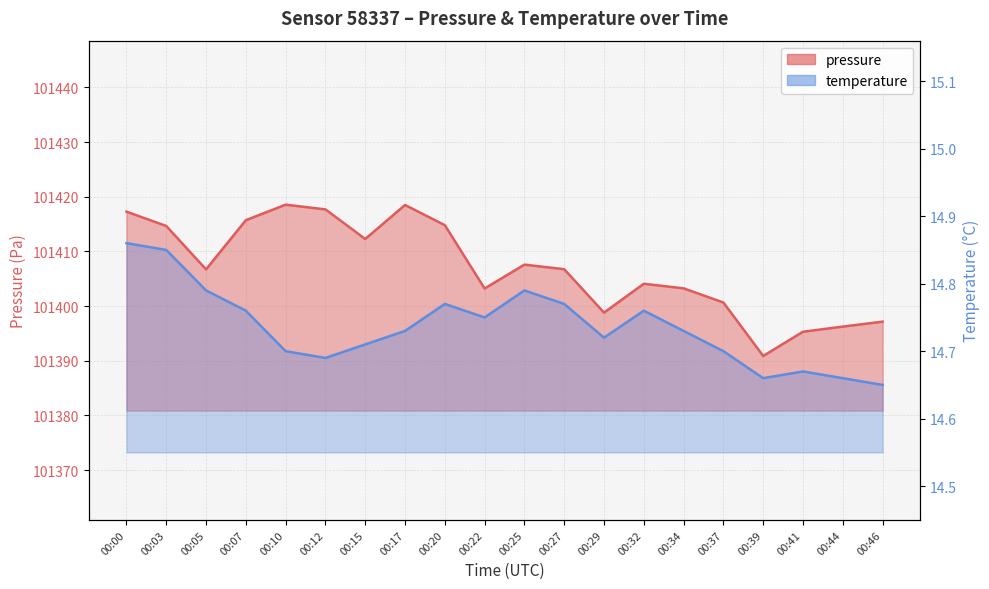

What is the sum of all temperature values?

294.7